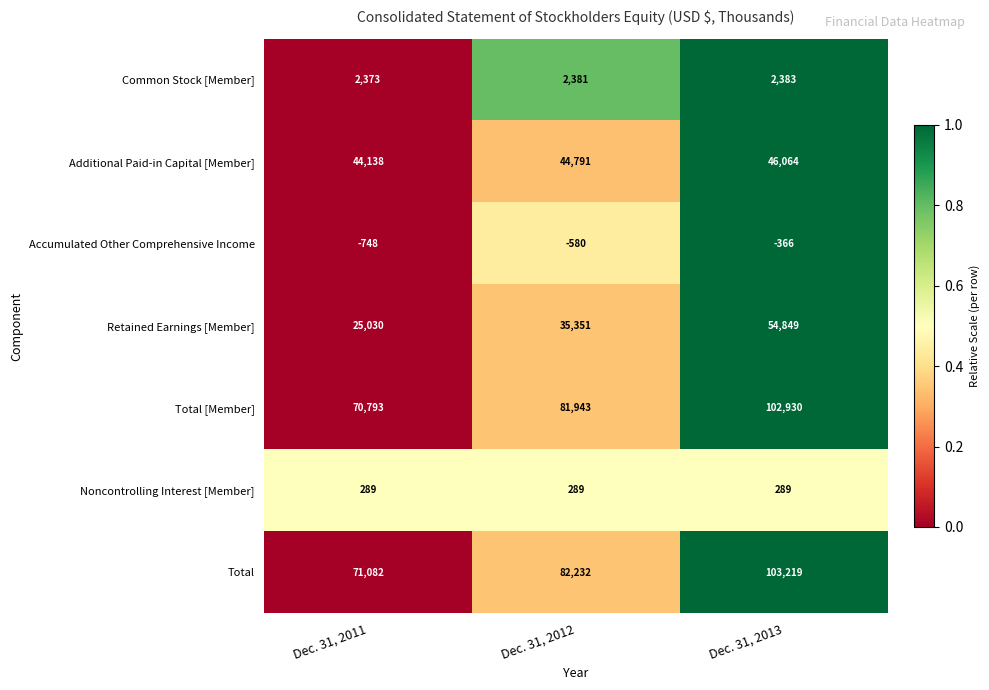

What is the difference between the highest and lowest values at Dec. 31, 2013?

103585